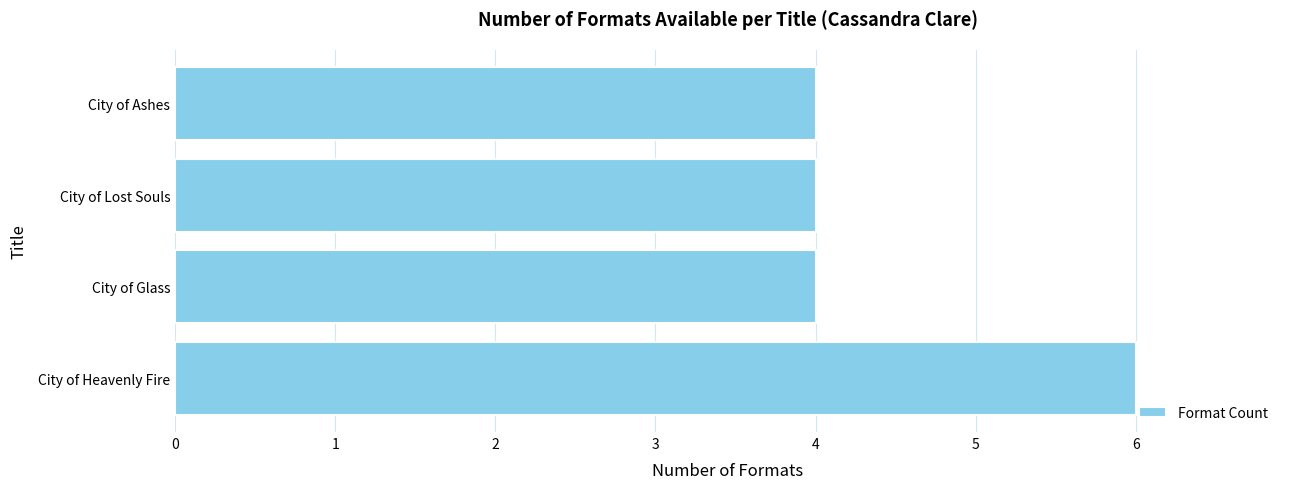

True or false: the data shows 4 at City of Glass.

True